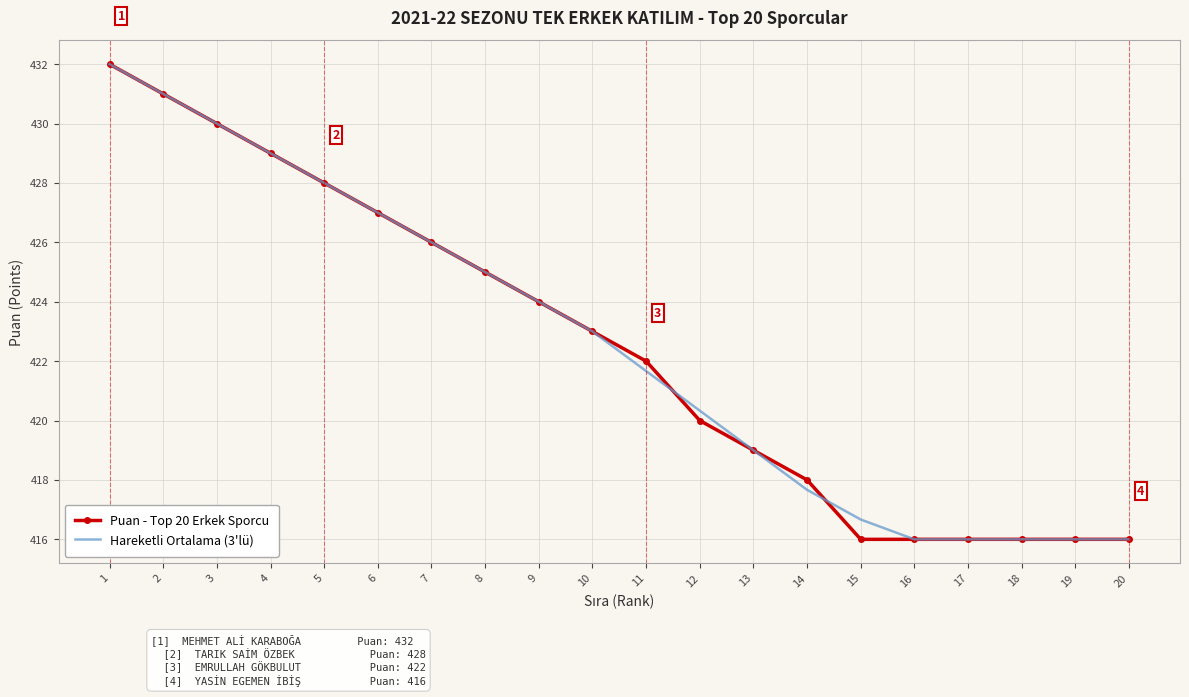

What is the lowest value of the Hareketli Ortalama (3'lü) series?

416.0